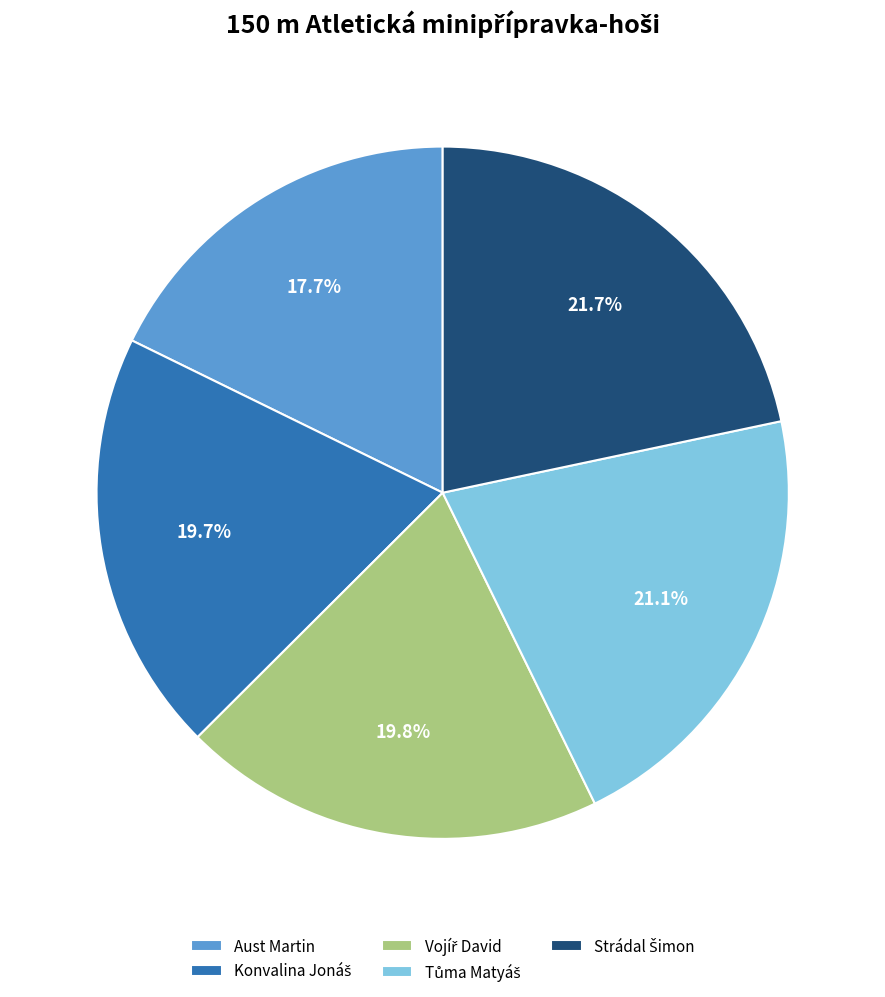

Does any single category account for the majority?

No